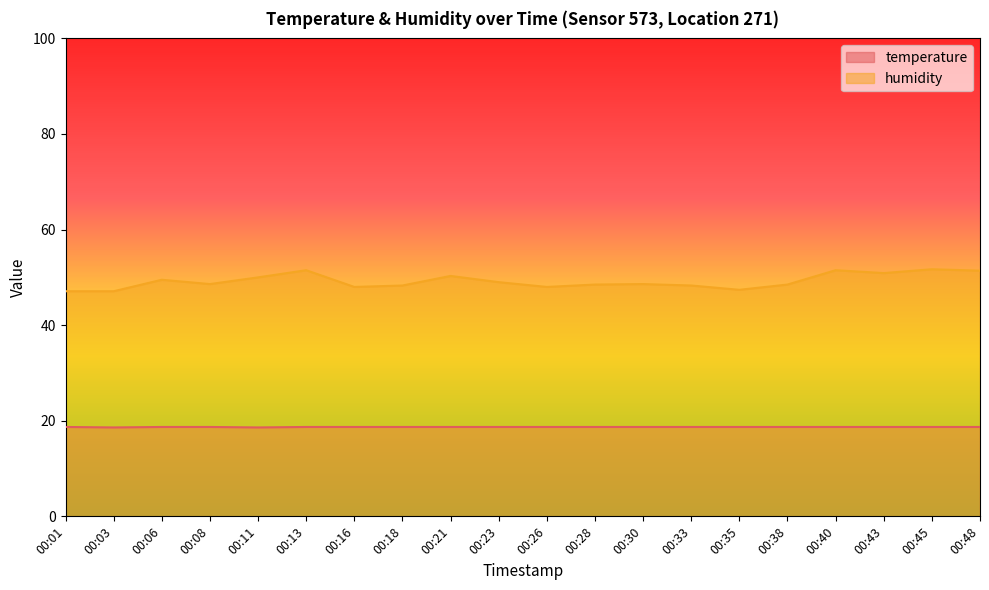

Which category has the highest value across all series?

00:45